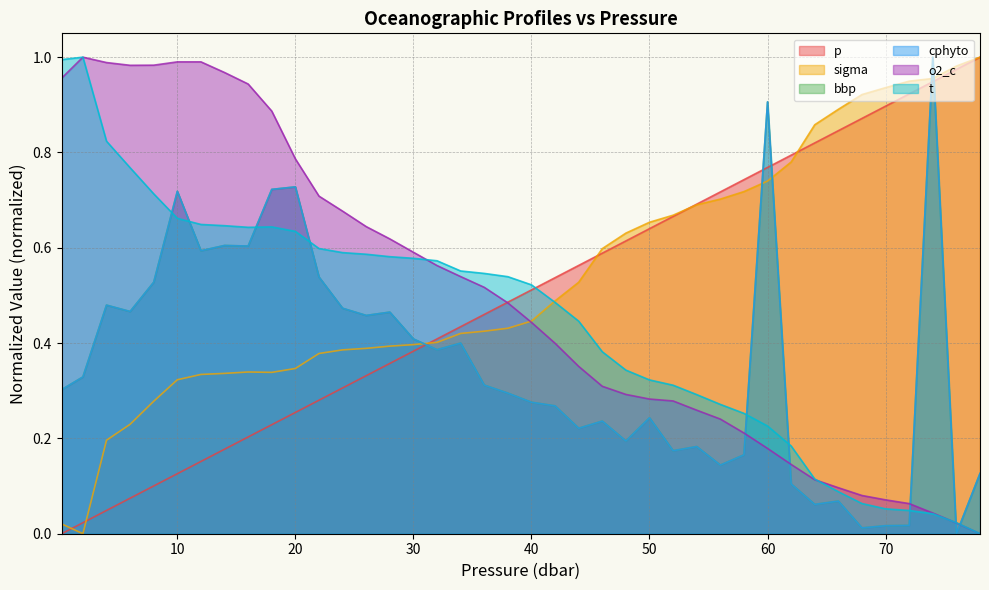

In cphyto, how many points are higher than both neighbors (excluding endpoints)?

12